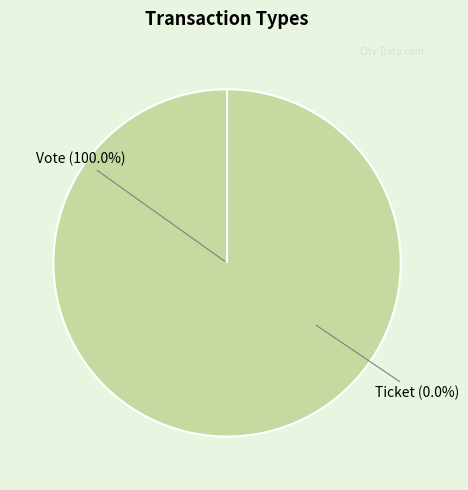

Which has a higher value, Ticket or Vote?

Vote